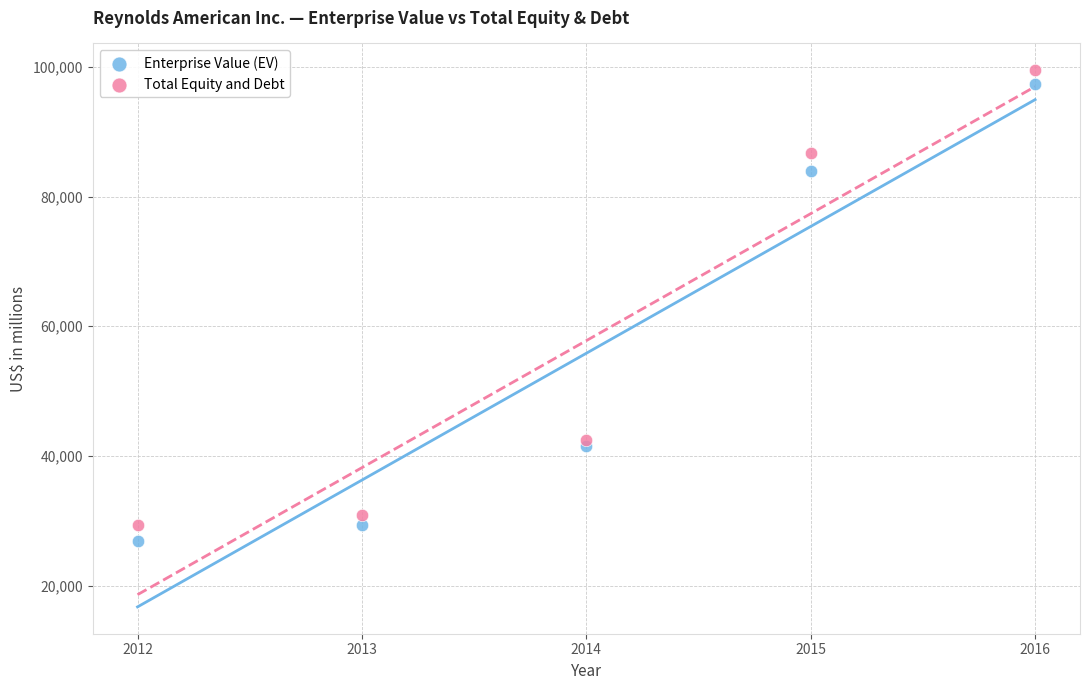

What are all the series names shown in the legend?

Enterprise Value (EV), Total Equity and Debt